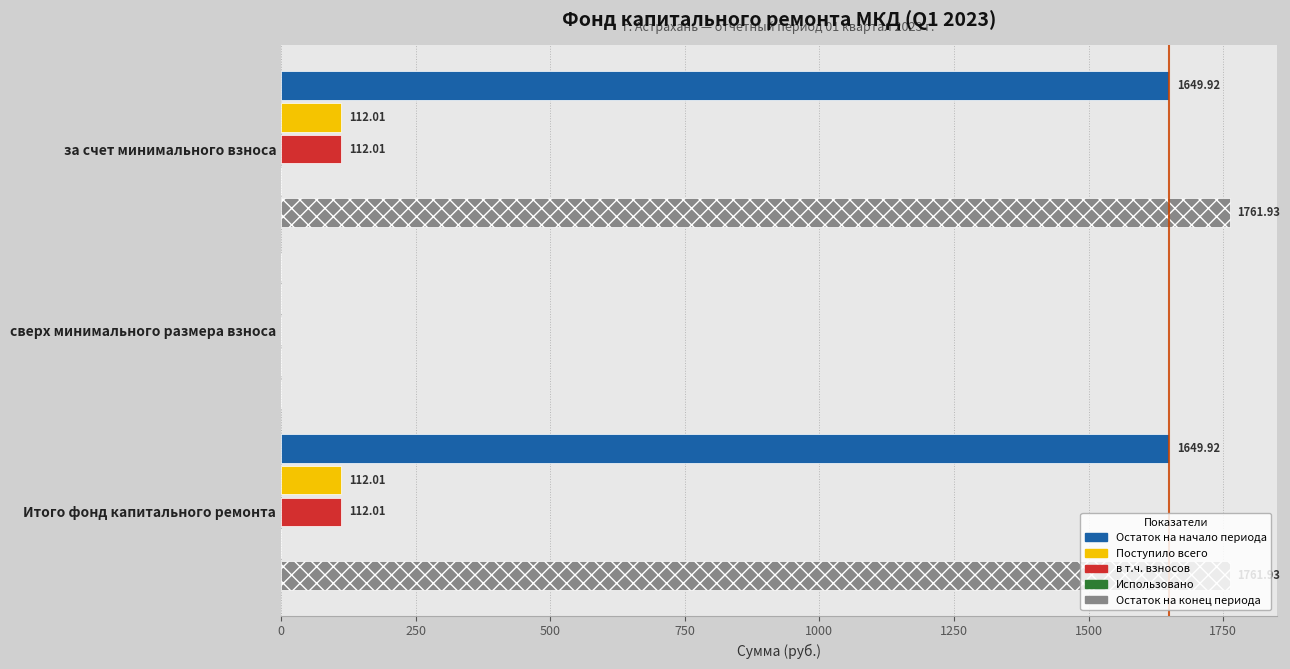

Which series changed the most between сверх минимального размера взноса and Итого фонд капитального ремонта?

Остаток на конец периода